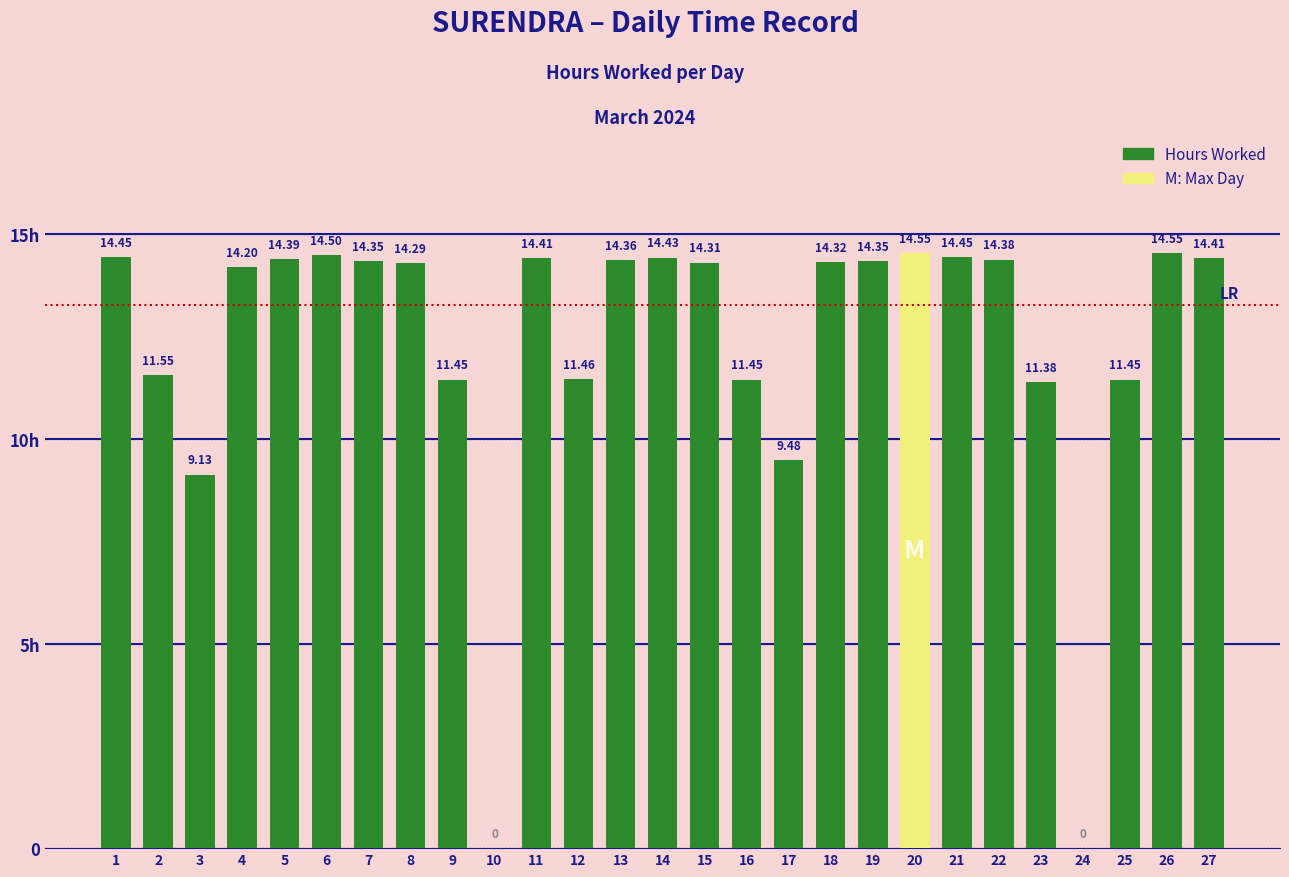

Which label corresponds to the largest value in the chart?

20